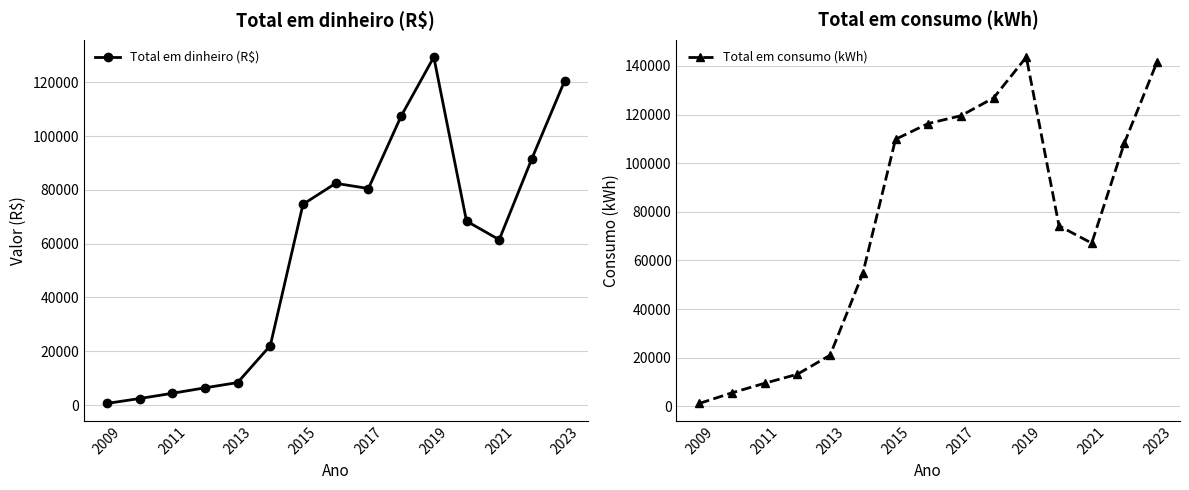

How many lines are shown in the chart?

2